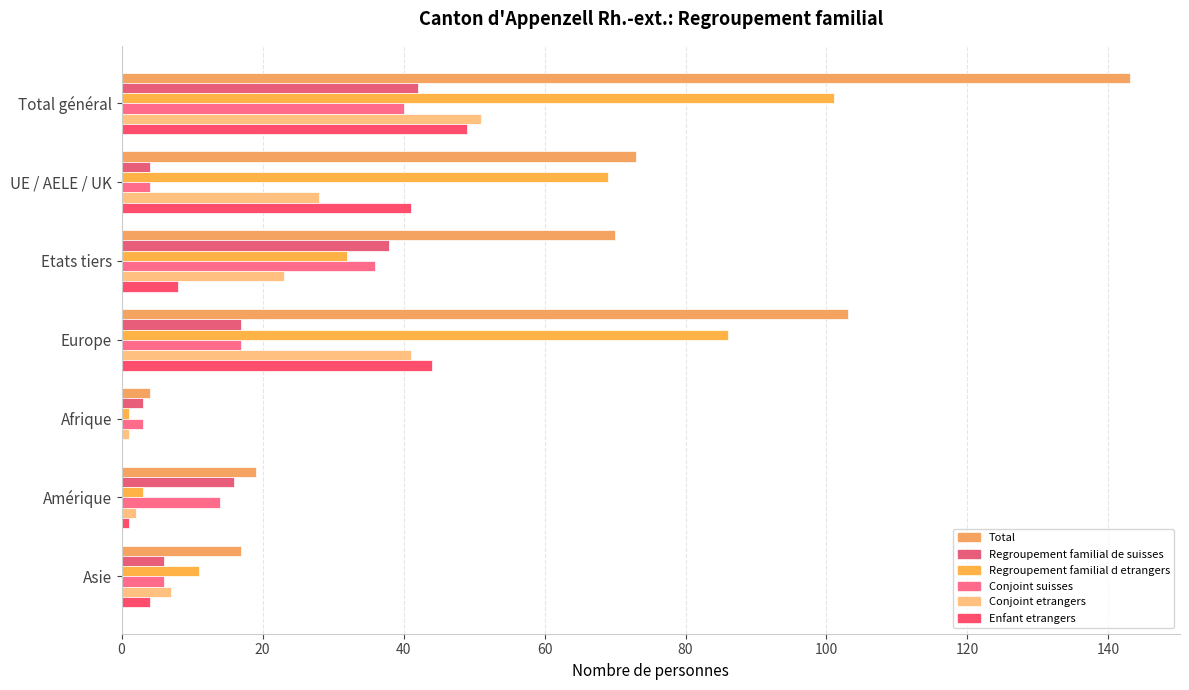

At how many categories does at least one series exceed 23?

4